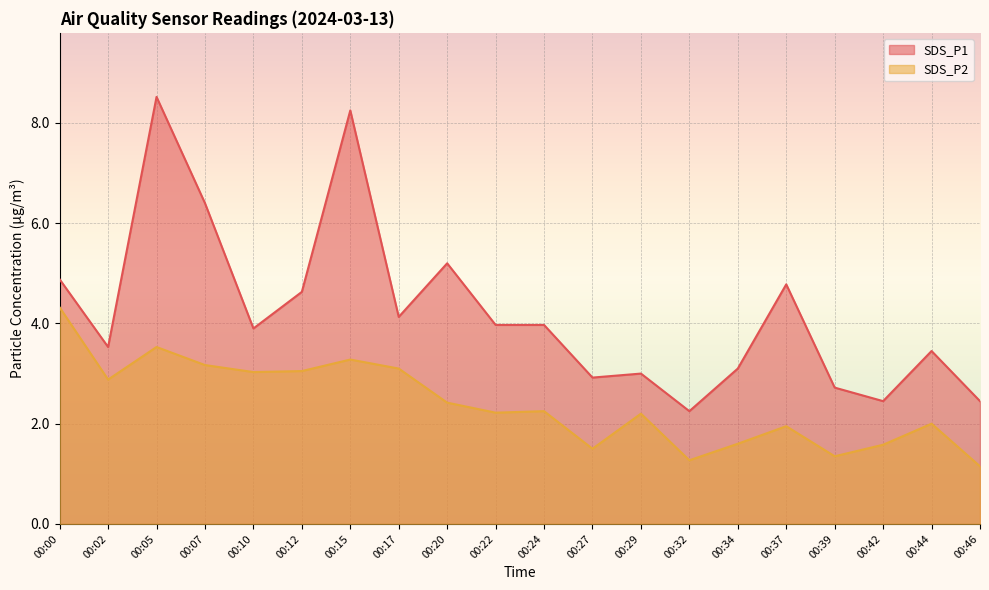

Rank the categories by SDS_P2 value from highest to lowest.

00:00, 00:05, 00:15, 00:07, 00:17, 00:12, 00:10, 00:02, 00:20, 00:24, 00:22, 00:29, 00:44, 00:37, 00:34, 00:42, 00:27, 00:39, 00:32, 00:46